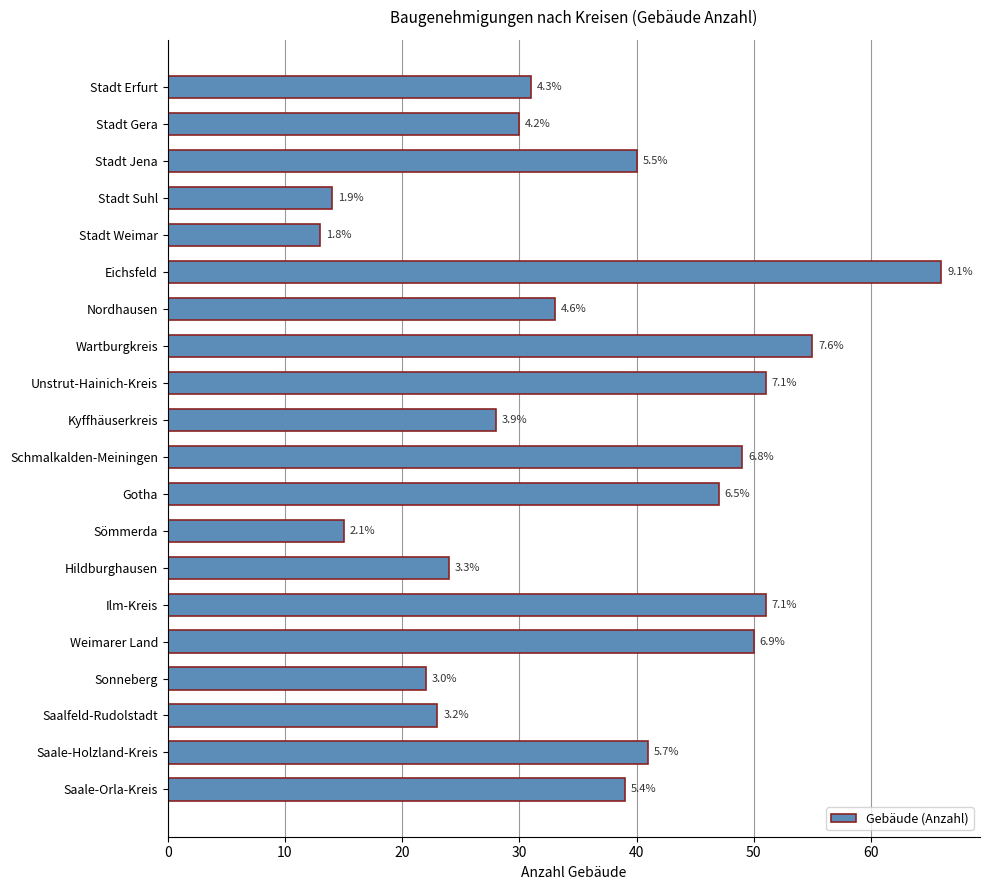

What is the smallest value displayed?

13